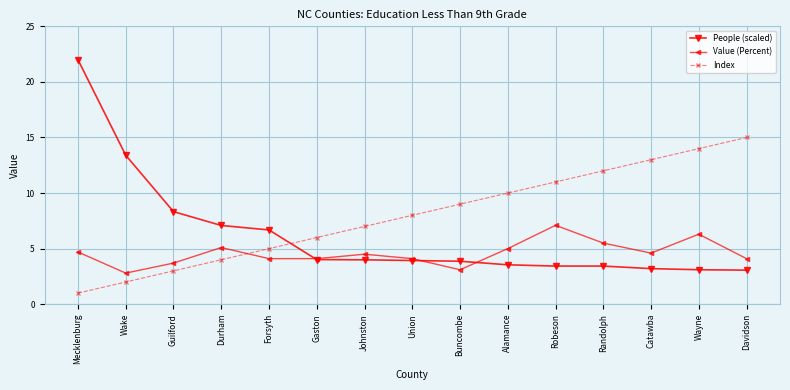

At which category does Value (Percent) reach its first local valley?

Wake